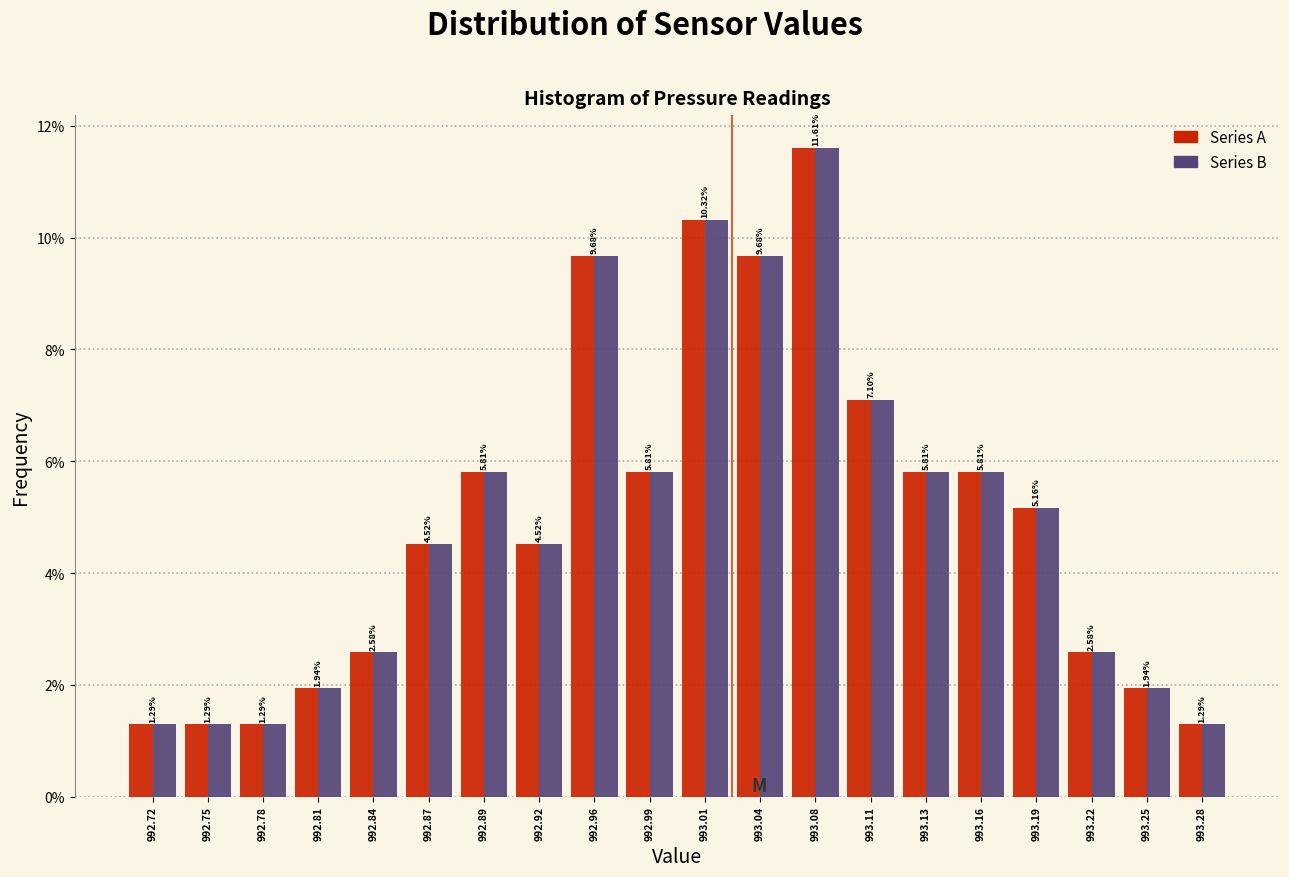

What is the height of the Series A bar covering 993.21 to 993.24 on the x-axis?

2.58